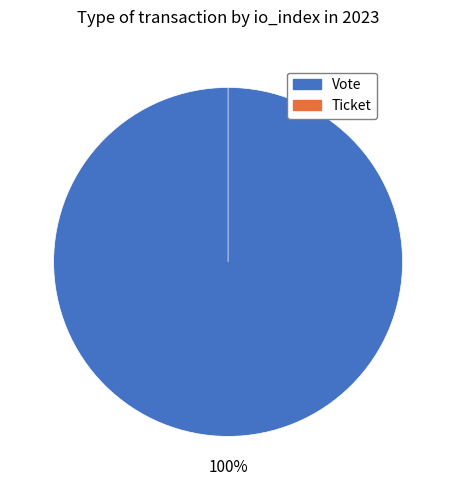

What percentage is the Vote slice, to the nearest percent?

100%